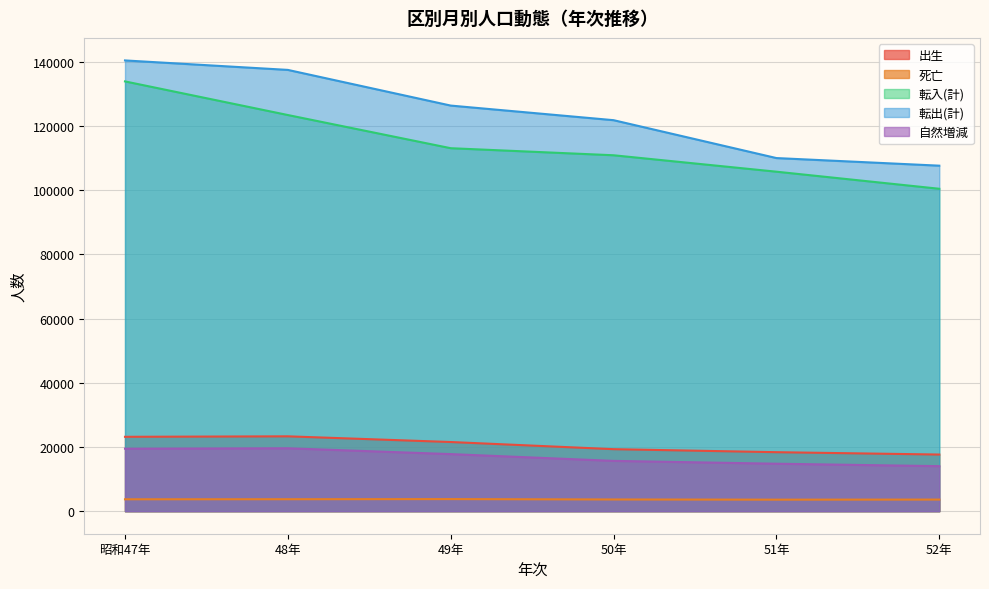

True or false: 自然増減 and 死亡 intersect in this chart.

False